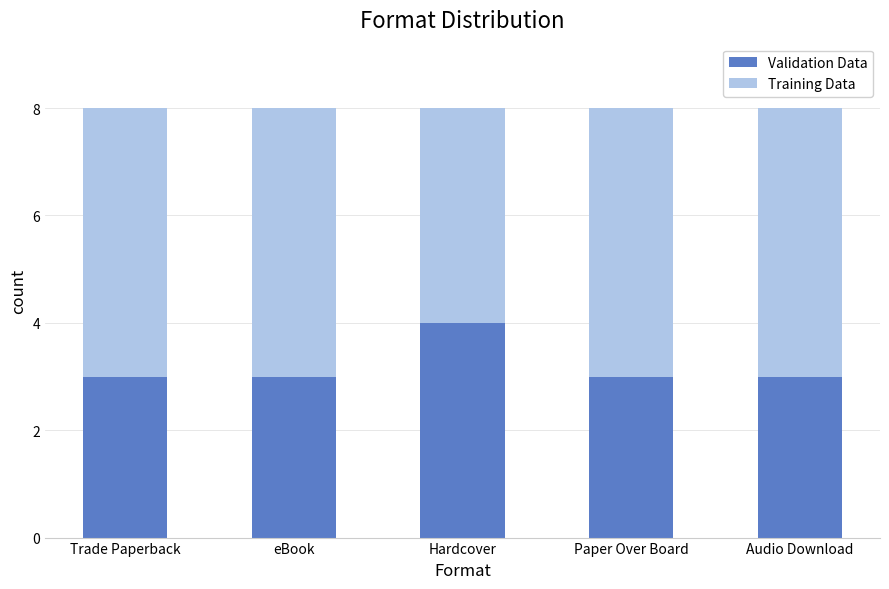

Which category has the highest value in the Validation Data series?

Hardcover